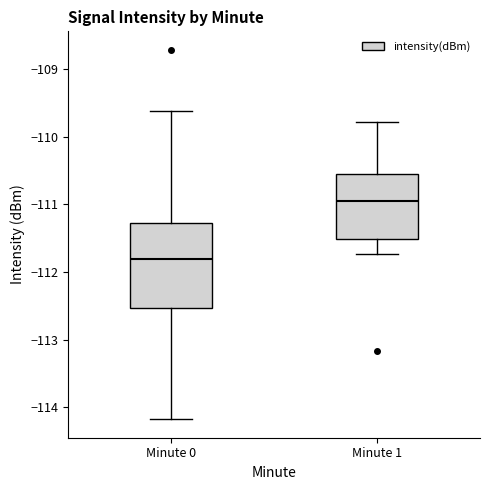

Reading left to right, transcribe this box plot: for each box, give where its median line is, the range the box spans, and where its two whiskers end, as read against the y-axis. The values are not printed on the chart, so give them approximately, as read against the axis.

Minute 0: median -111.8, box -112.5 to -111.3, whiskers -114.2 to -109.6
Minute 1: median -110.9, box -111.5 to -110.5, whiskers -111.7 to -109.8